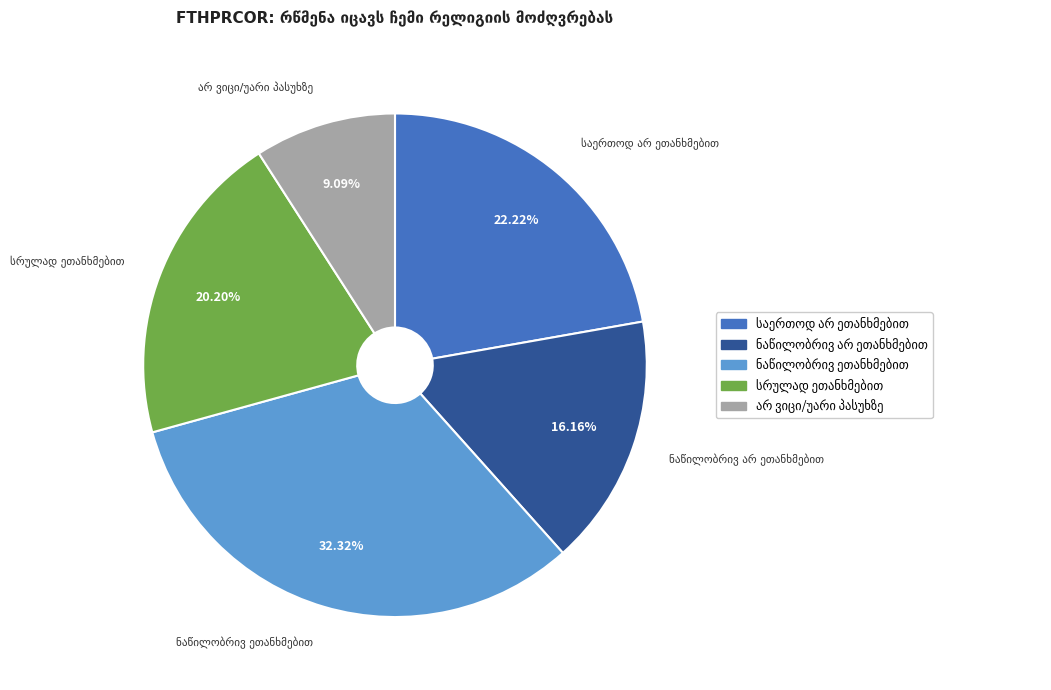

Is there a majority slice in this chart?

No